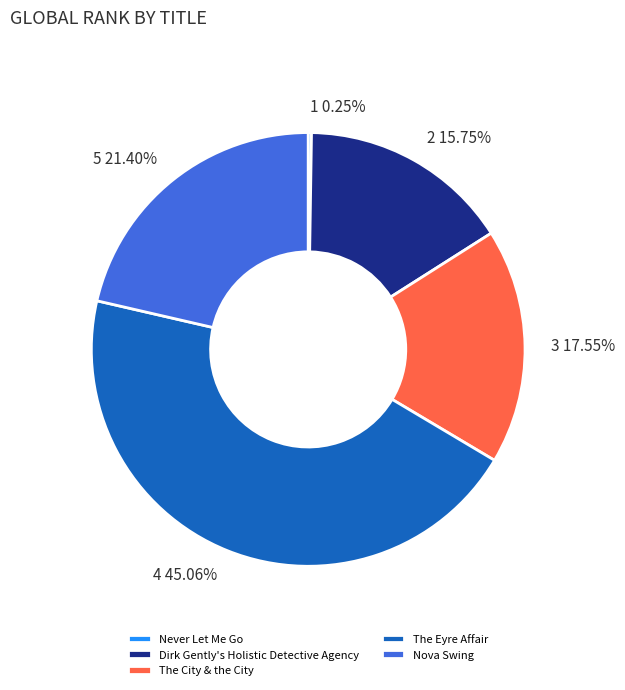

Which slice is the largest?

The Eyre Affair